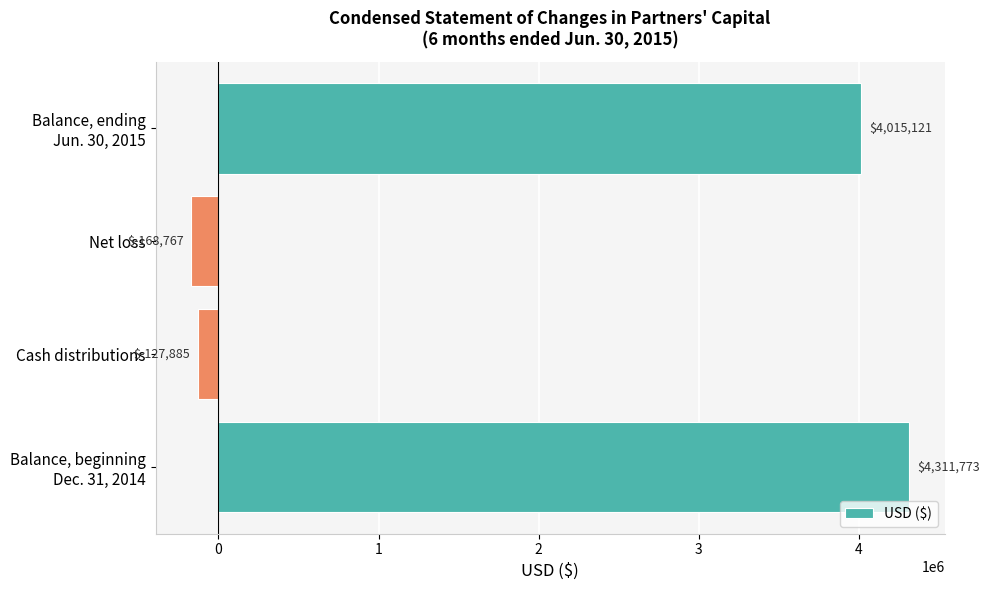

What is the smallest value displayed?

-168767